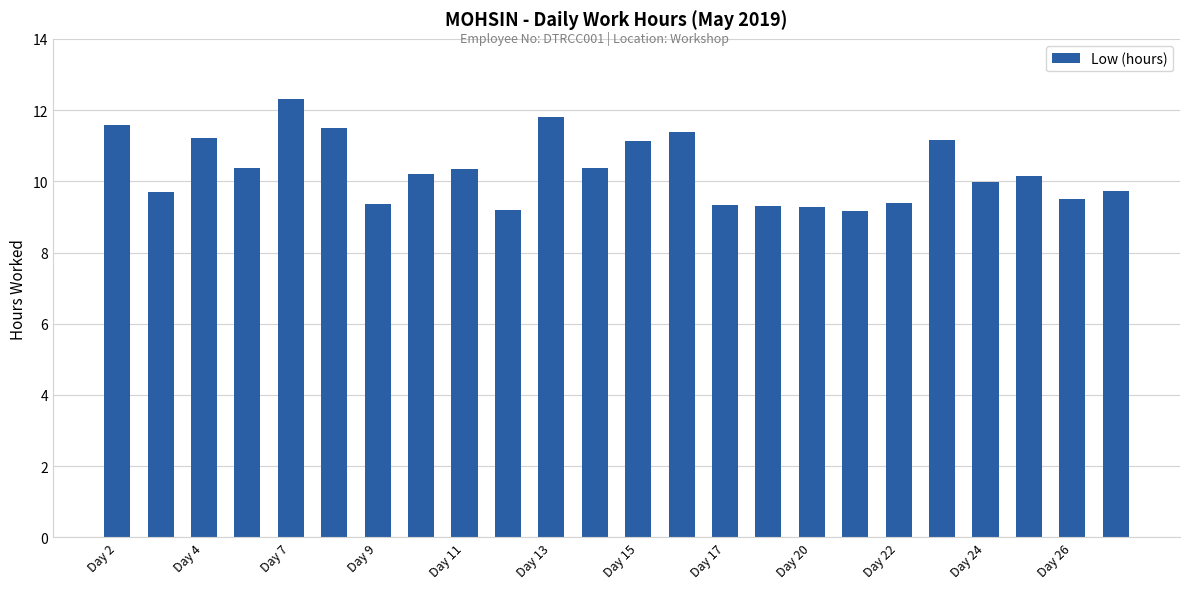

What is the greatest value displayed?

12.3